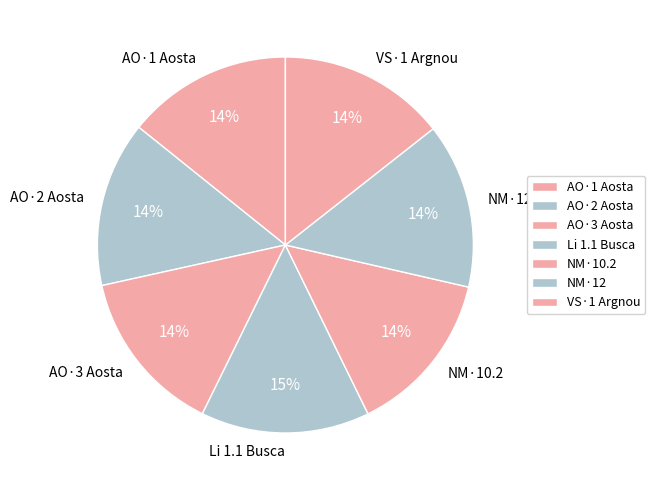

To the nearest percent, what percentage of the pie is AO·3 Aosta?

14%